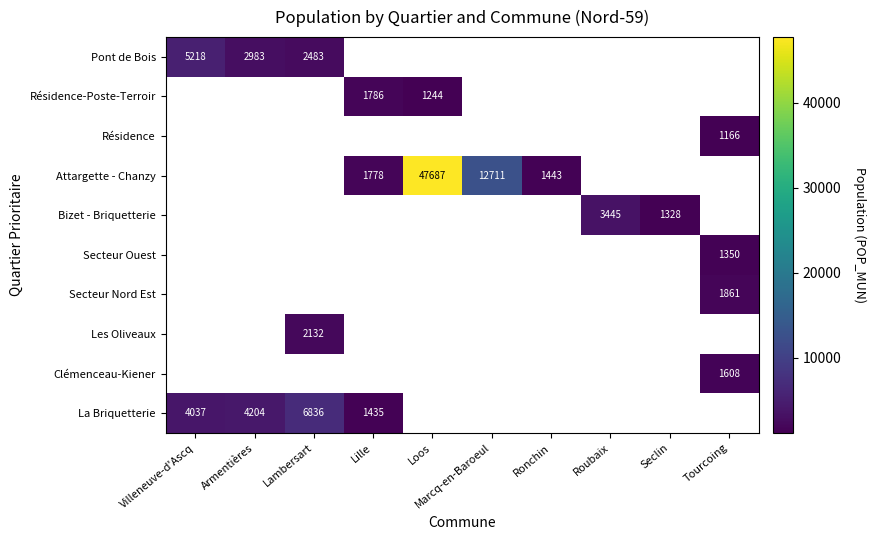

True or false: Pont de Bois has a value of 4343 at Lambersart.

False